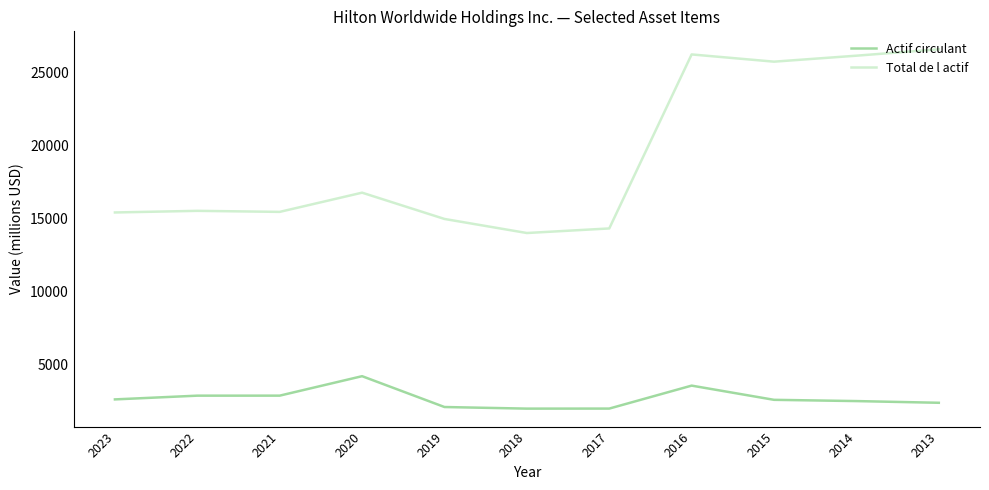

What is the greatest value displayed?

26562